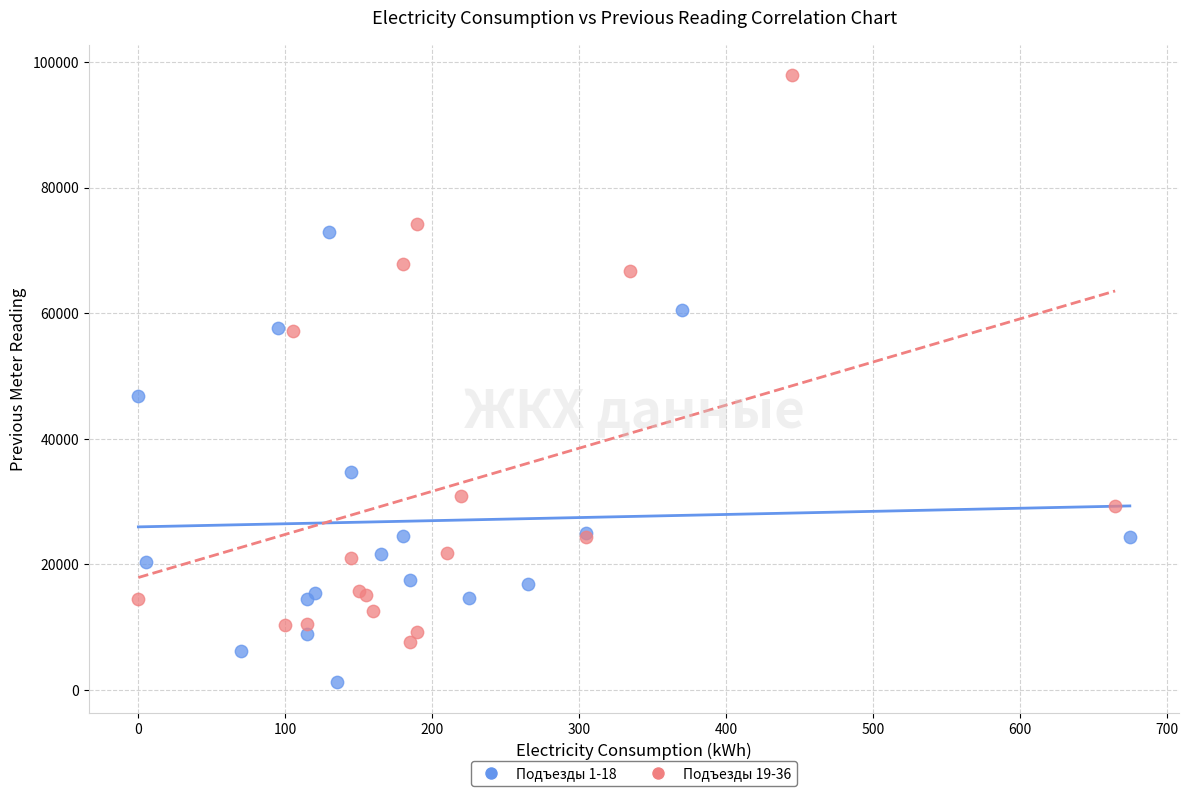

Which series reaches the minimum Y coordinate?

Подъезды 1-18